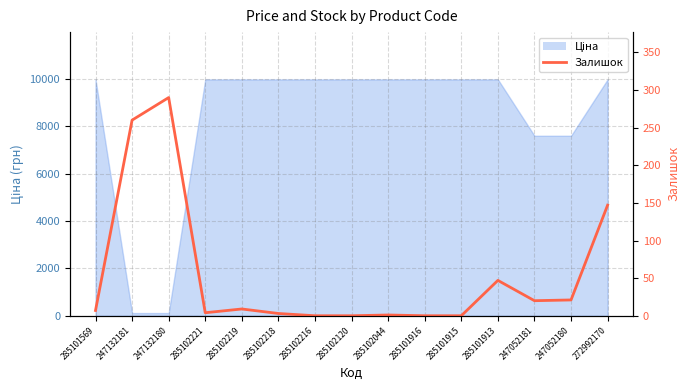

The value at 272992170 is 147. True or false?

True